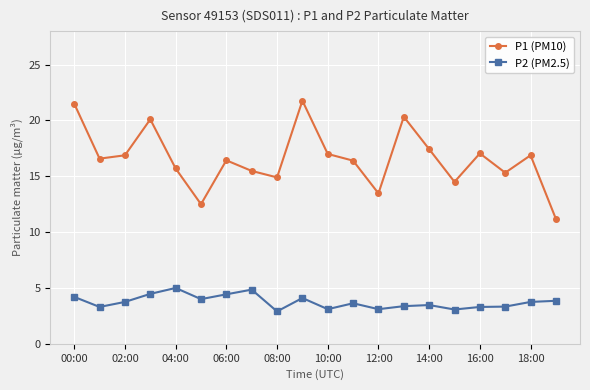

What is the average value of the P2 (PM2.5) series?

3.7